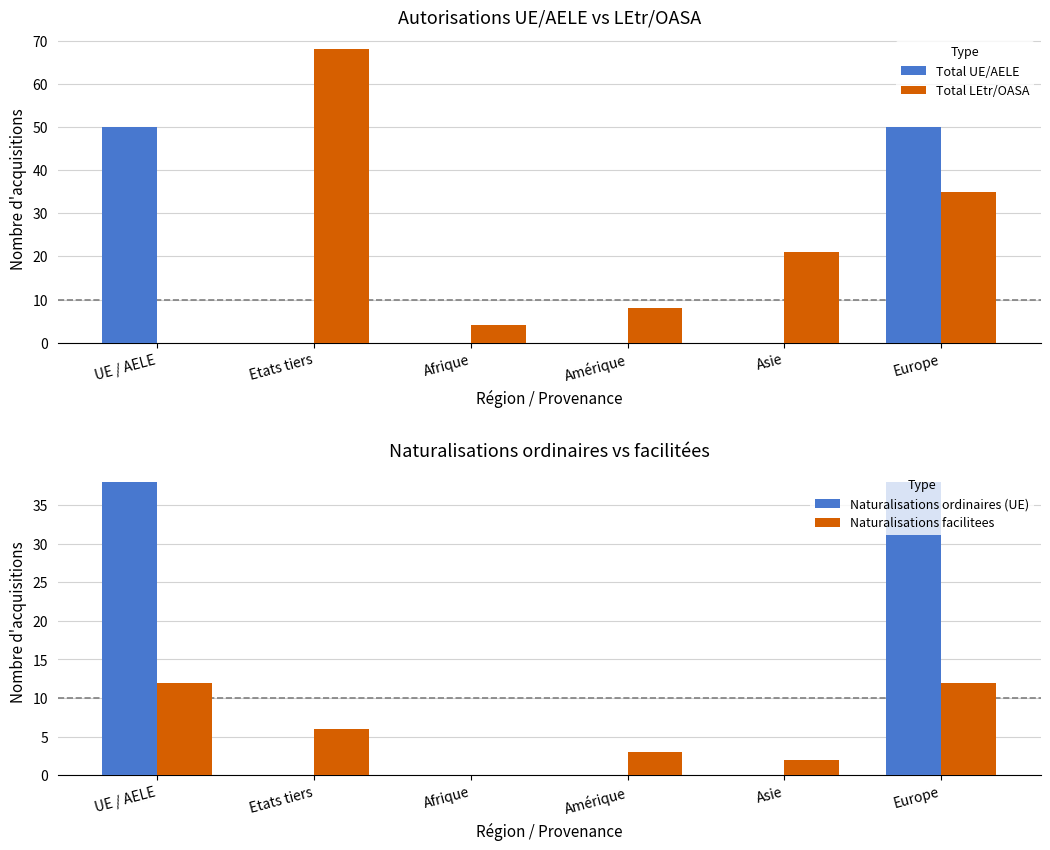

List the series in order of their peak value, highest first.

Total LEtr/OASA, Total UE/AELE, Naturalisations ordinaires (UE), Naturalisations facilitees